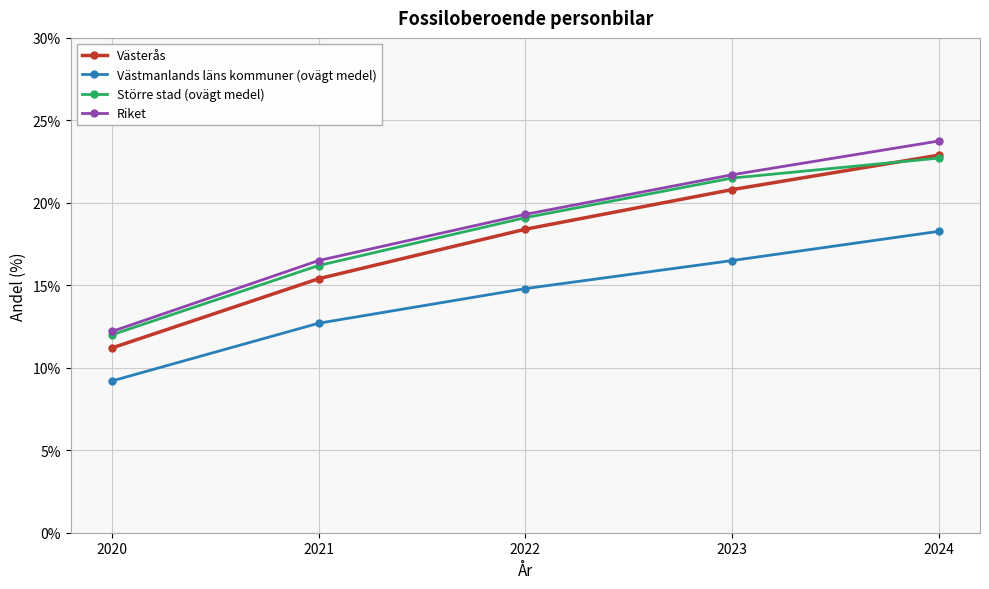

Count the number of categories in the chart.

5